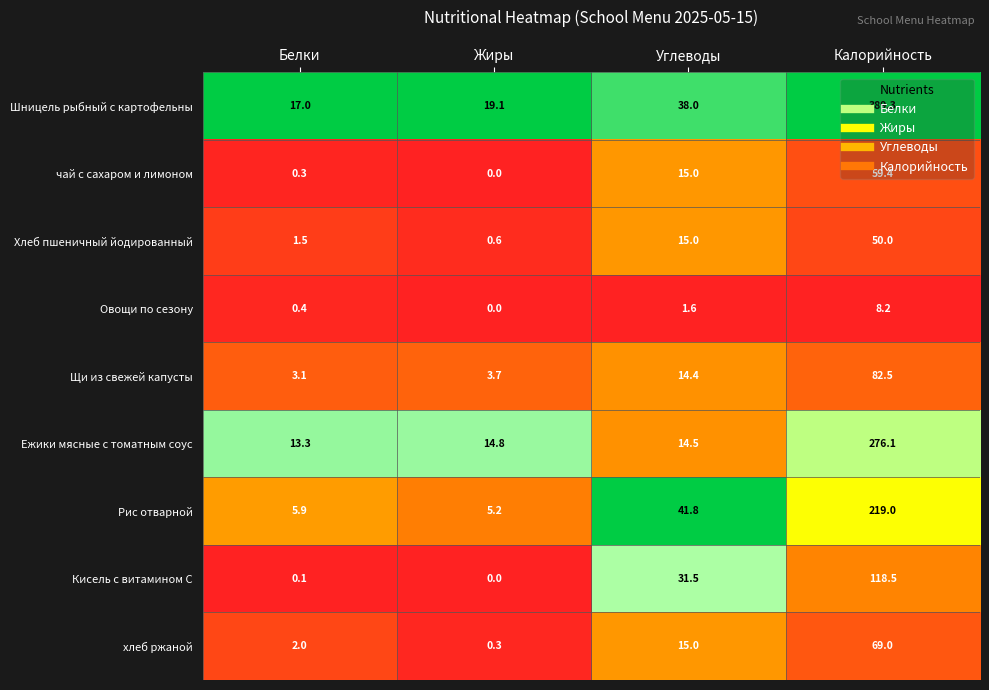

What is the maximum value shown in the chart?

389.3